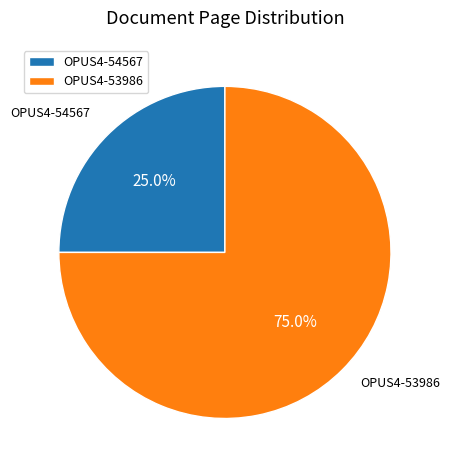

Is OPUS4-53986 the majority of the pie?

Yes